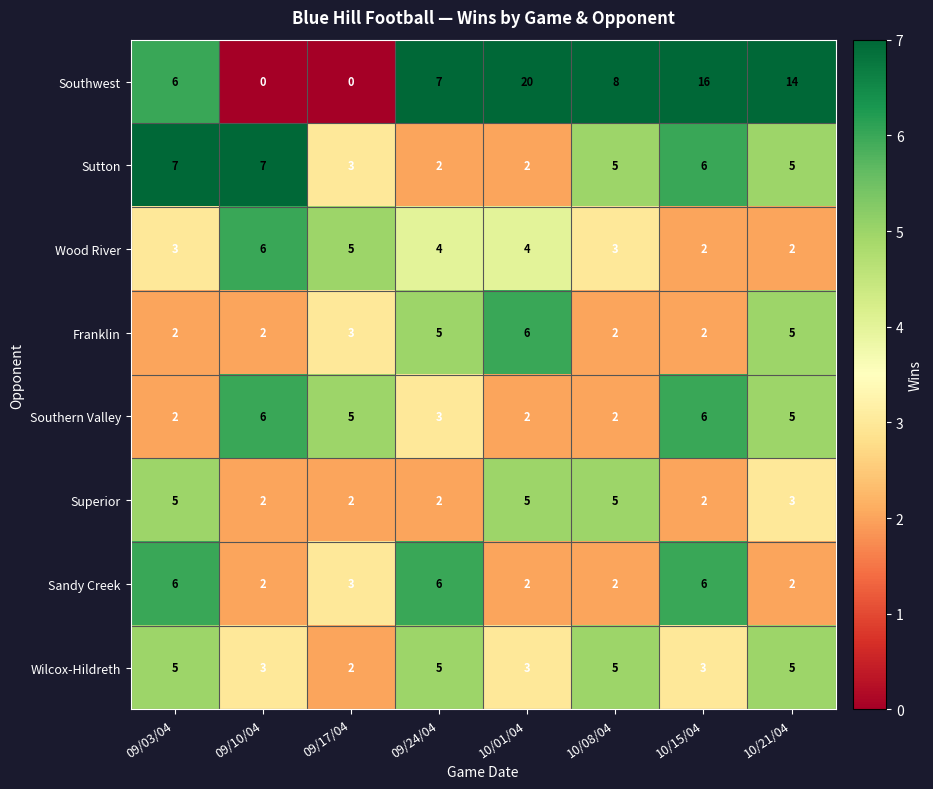

What is the difference between the highest and lowest values at 10/21/04?

12